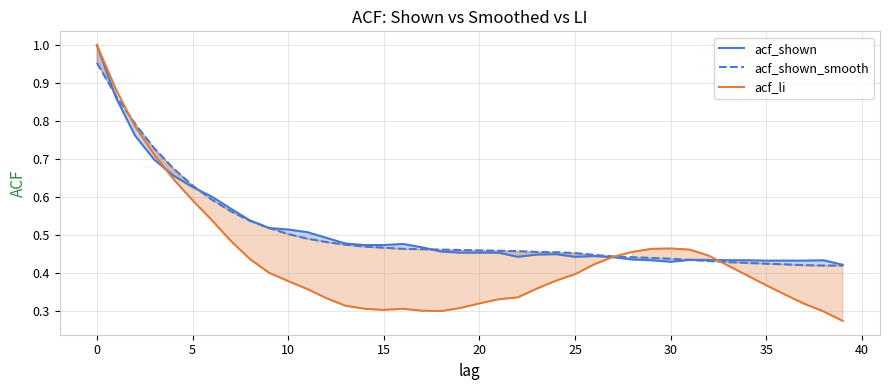

What is the difference between the maximum and second lowest values in the acf_li series?

0.7